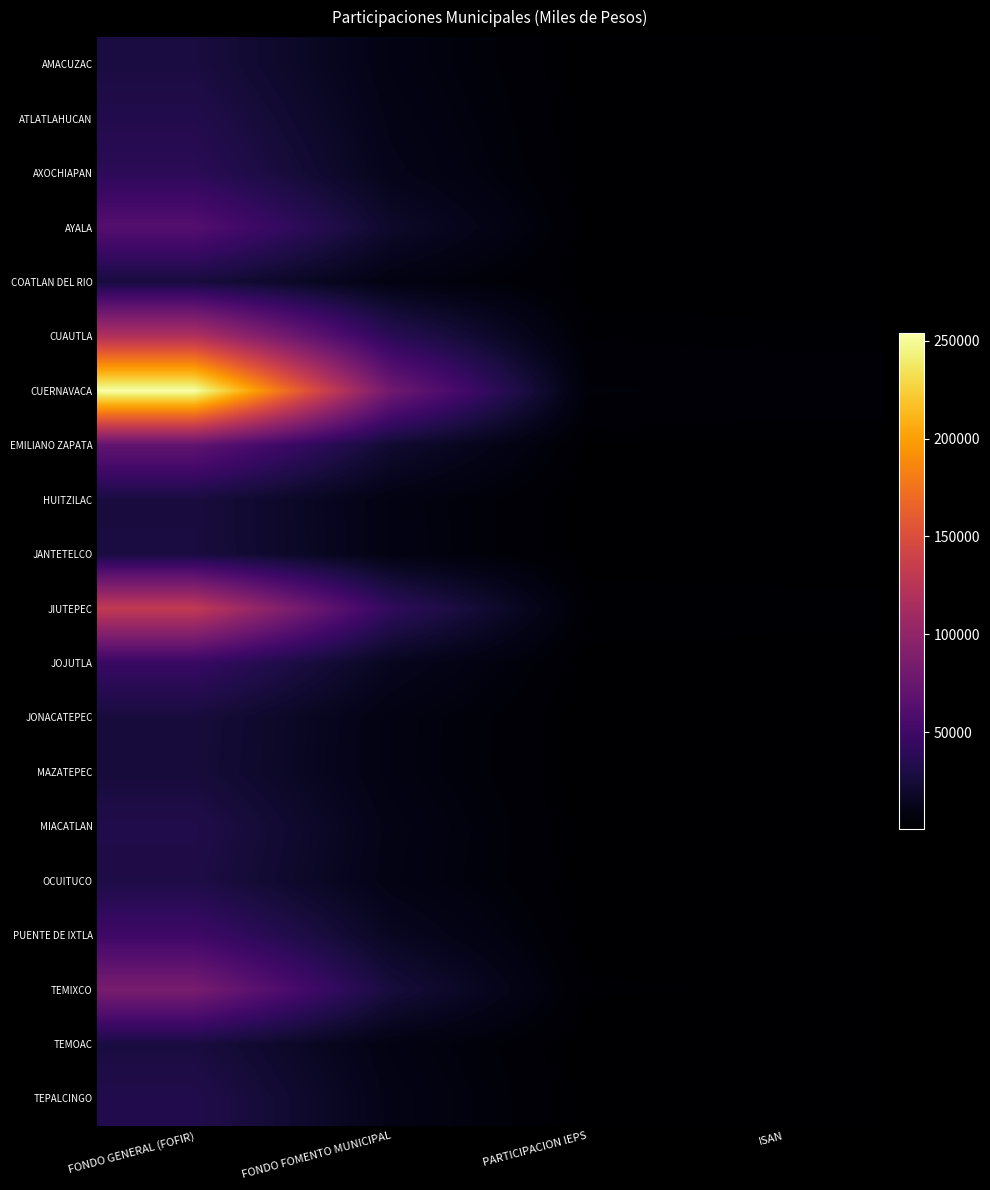

At how many categories does at least one series exceed 66870?

2